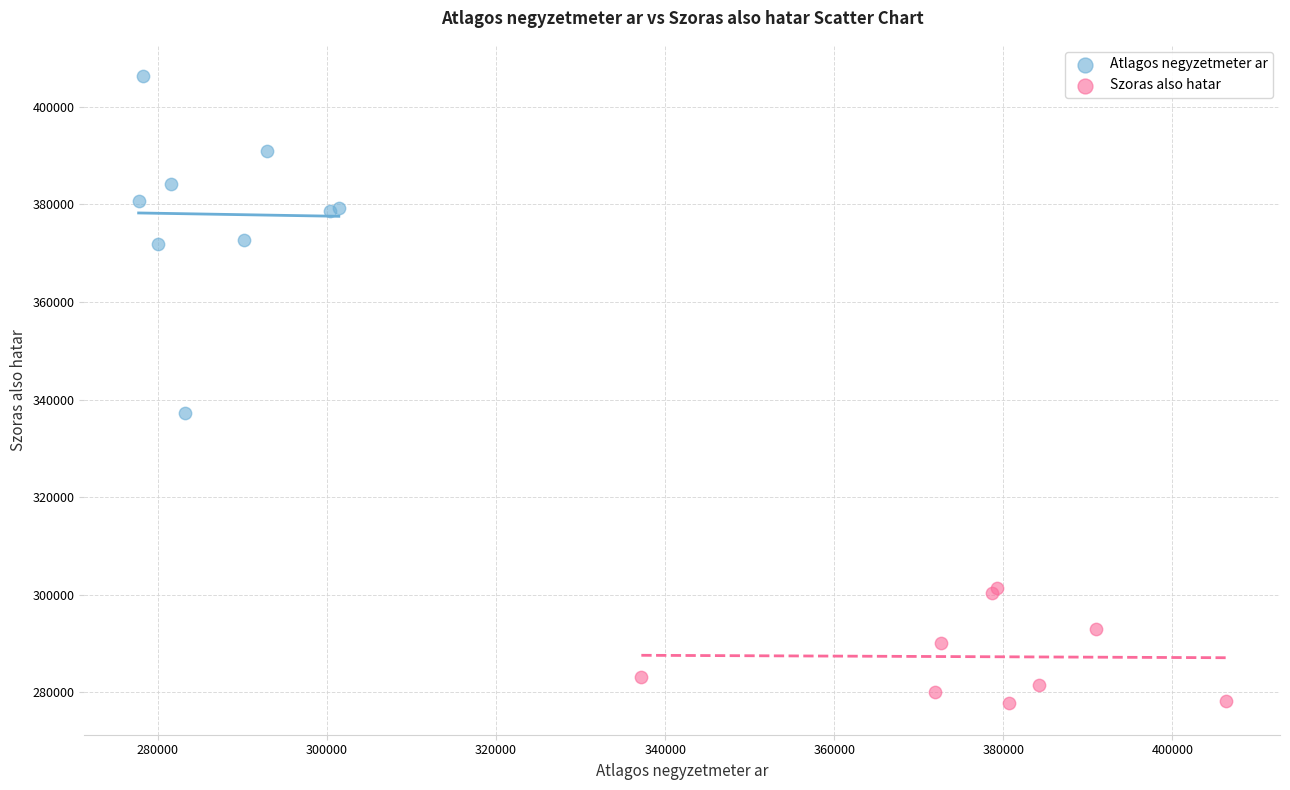

What are all the series names shown in the legend?

Atlagos negyzetmeter ar, Szoras also hatar